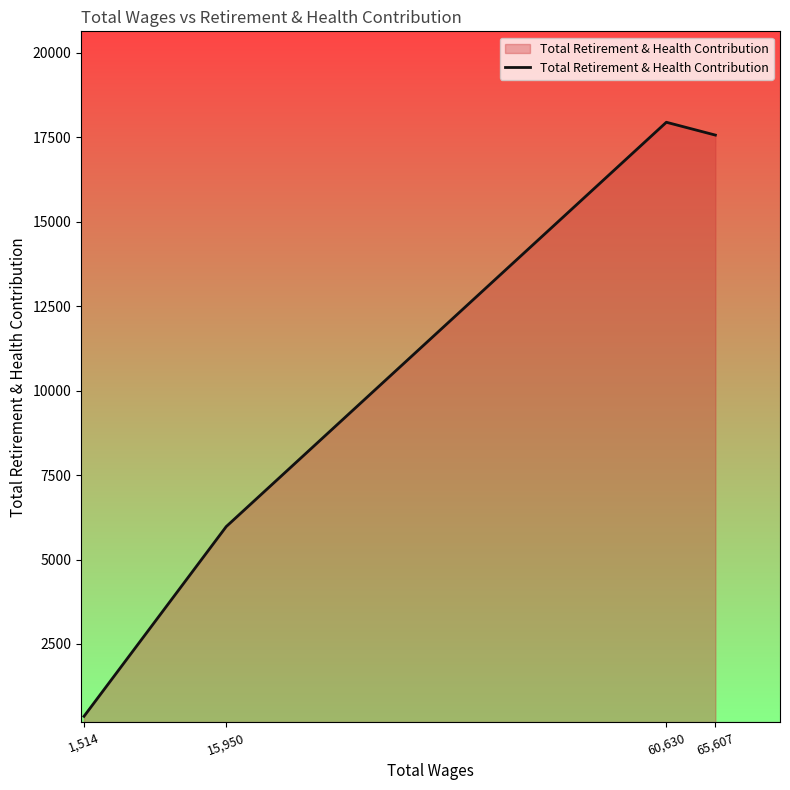

What is the maximum value shown in the chart?

17947